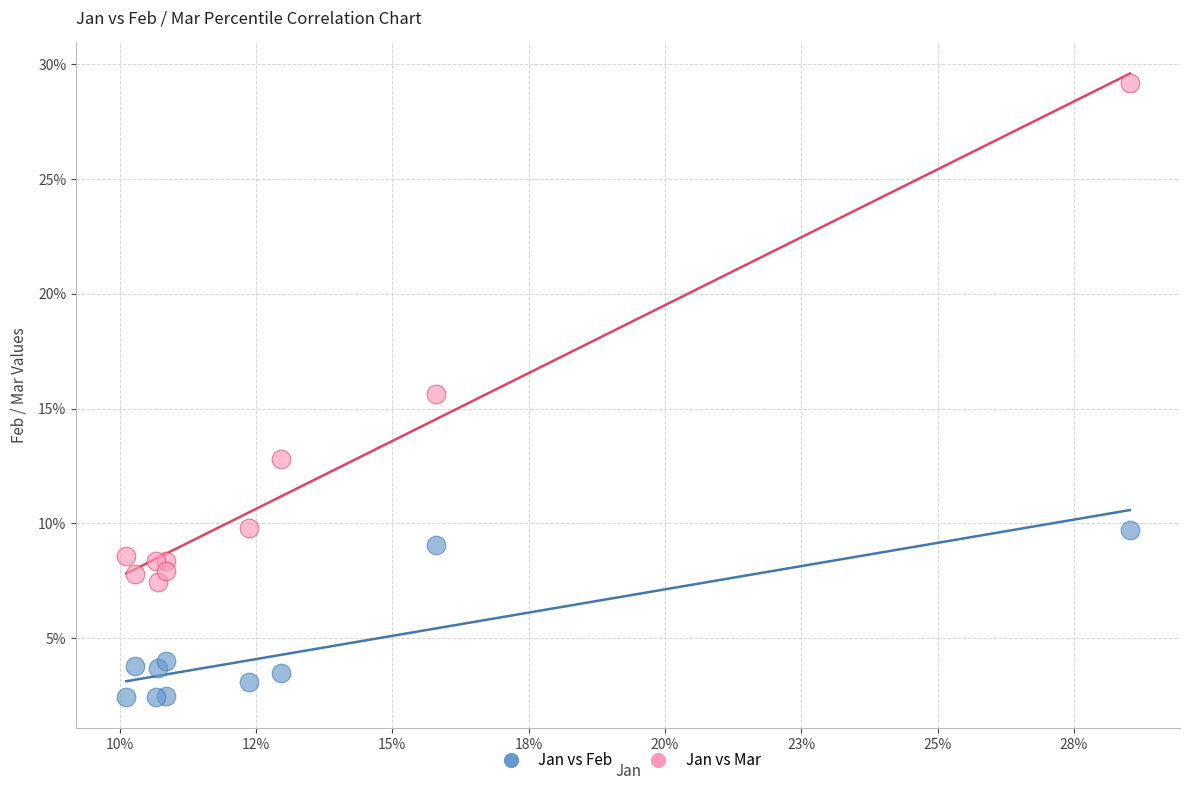

Which series has the largest Y range (max minus min)?

Jan vs Mar